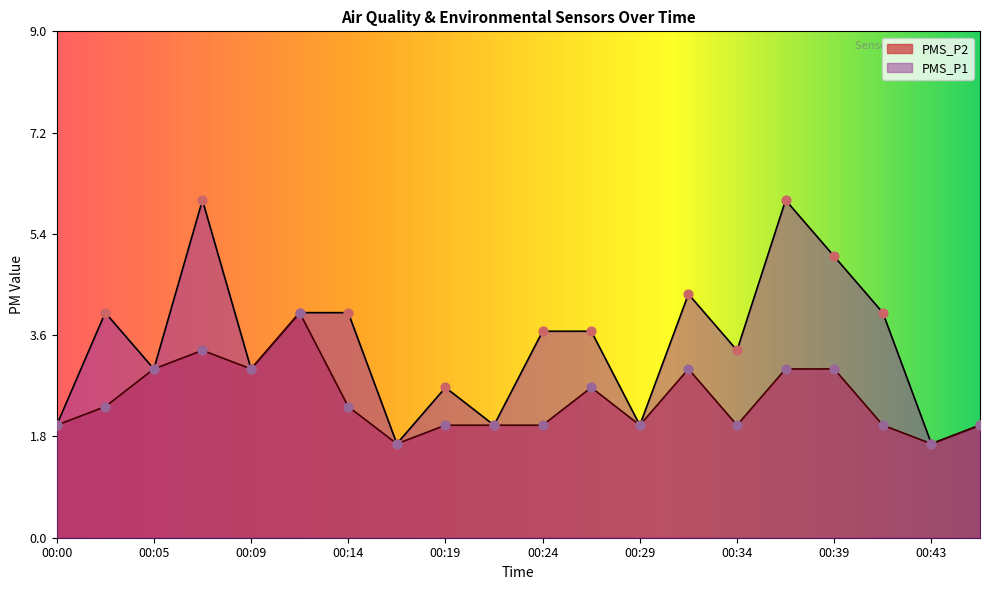

At which category is the sum across all series the highest?

00:07